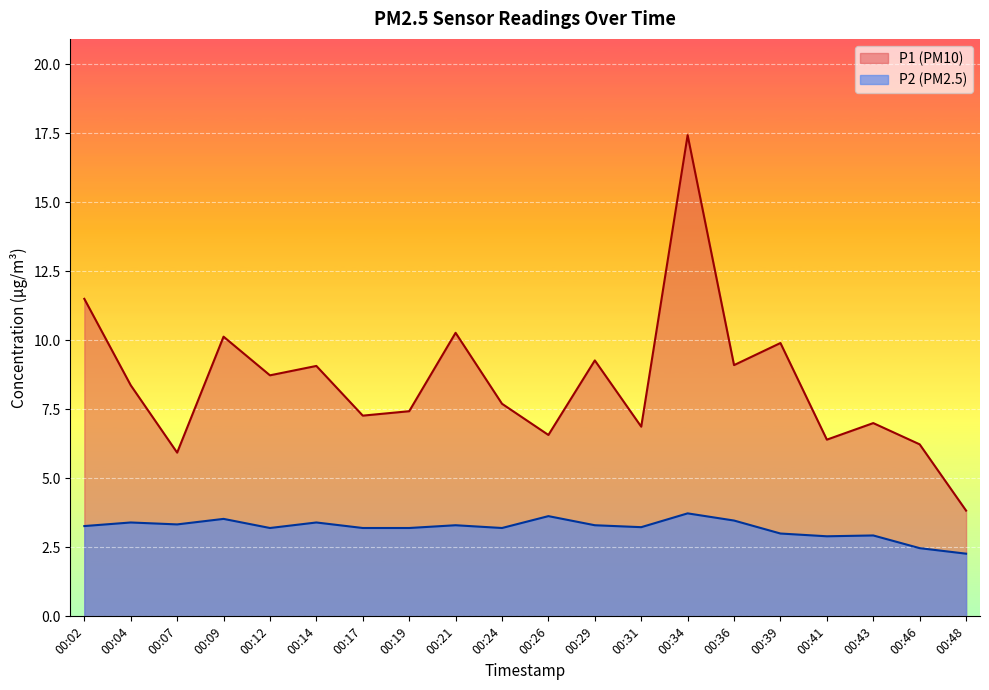

Rank the series at 00:07 from highest to lowest value.

P1 (PM10), P2 (PM2.5)